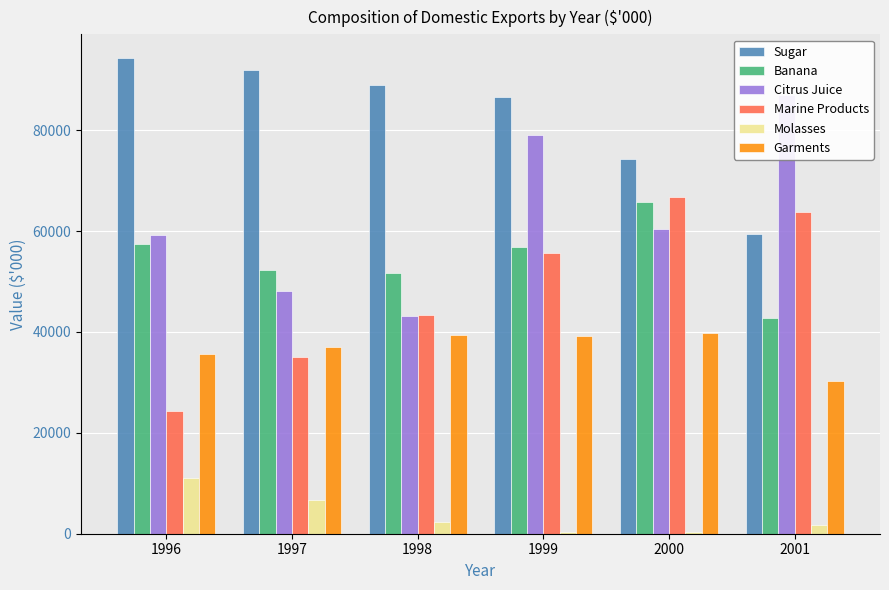

How many values in the Molasses series exceed 2233?

2